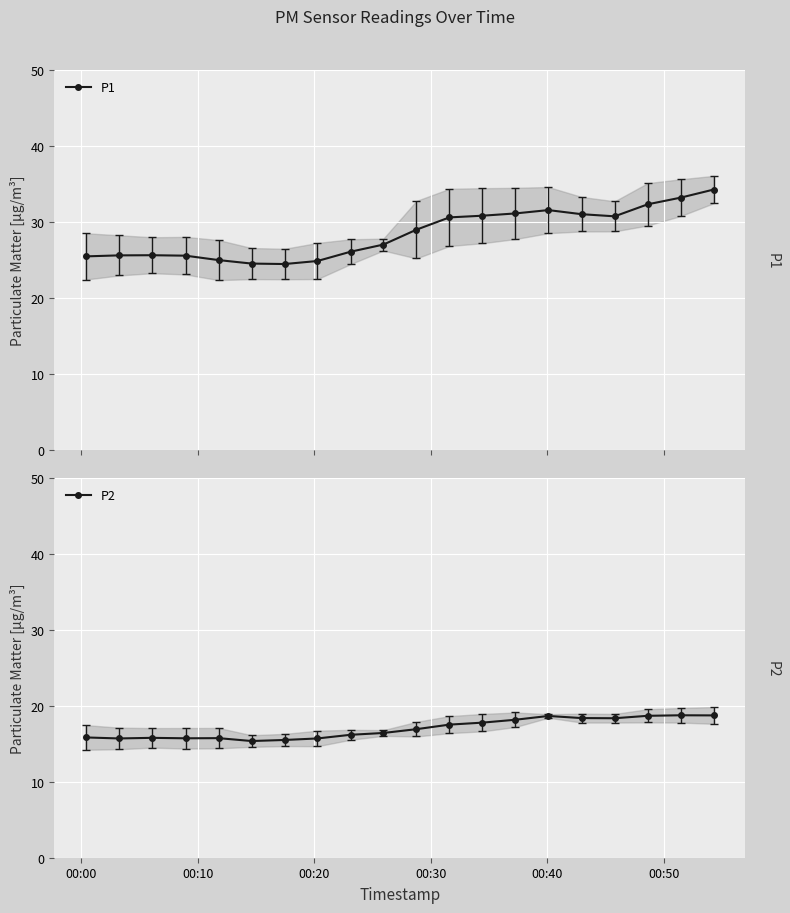

How many interior local valleys does the P1 series have?

2